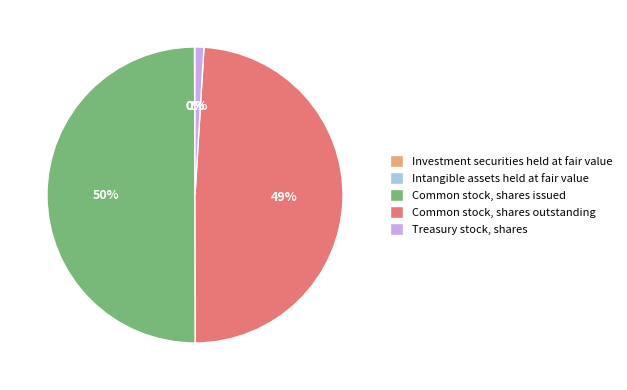

What is the largest slice in the pie chart?

Common stock, shares issued